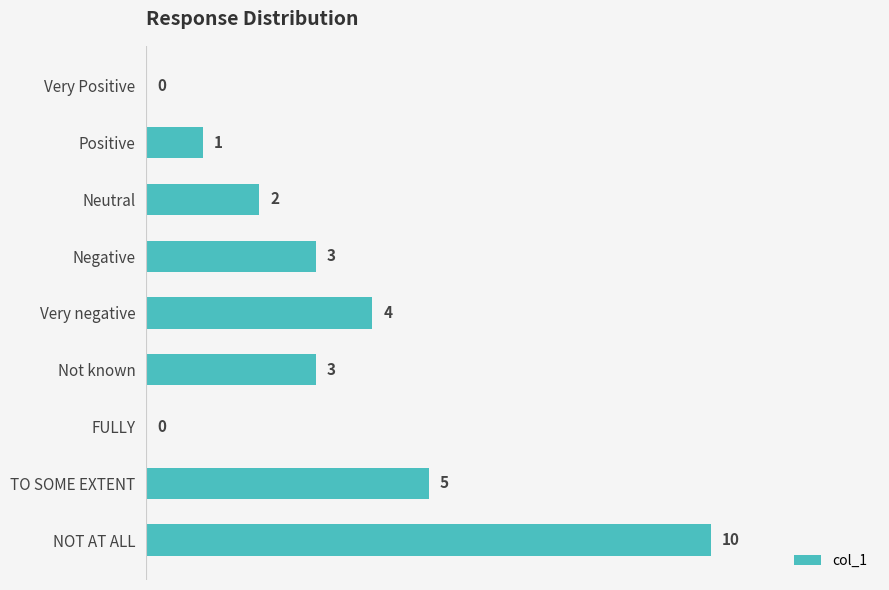

Reading bottom to top, transcribe all the data shown in this chart.

NOT AT ALL=10	TO SOME EXTENT=5	FULLY=0	Not known=3	Very negative=4	Negative=3	Neutral=2	Positive=1	Very Positive=0